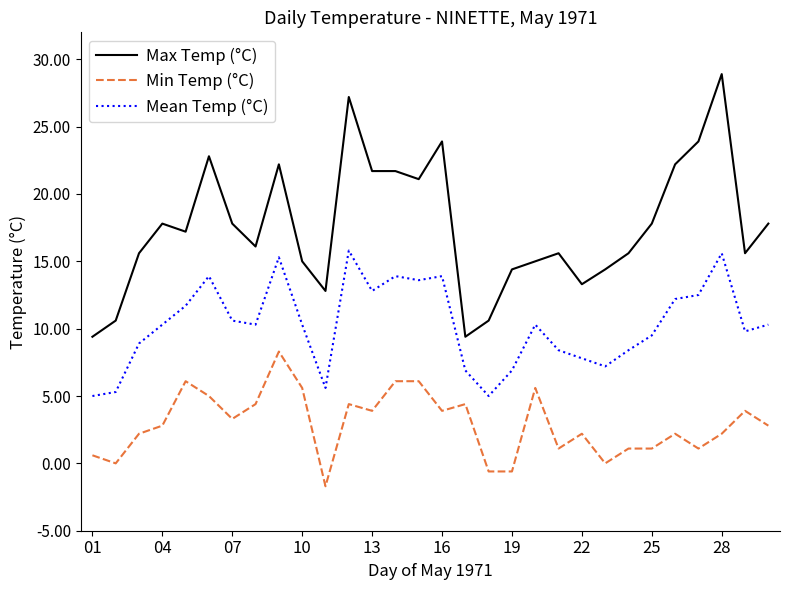

Which series has the widest spread of values?

Max Temp (°C)